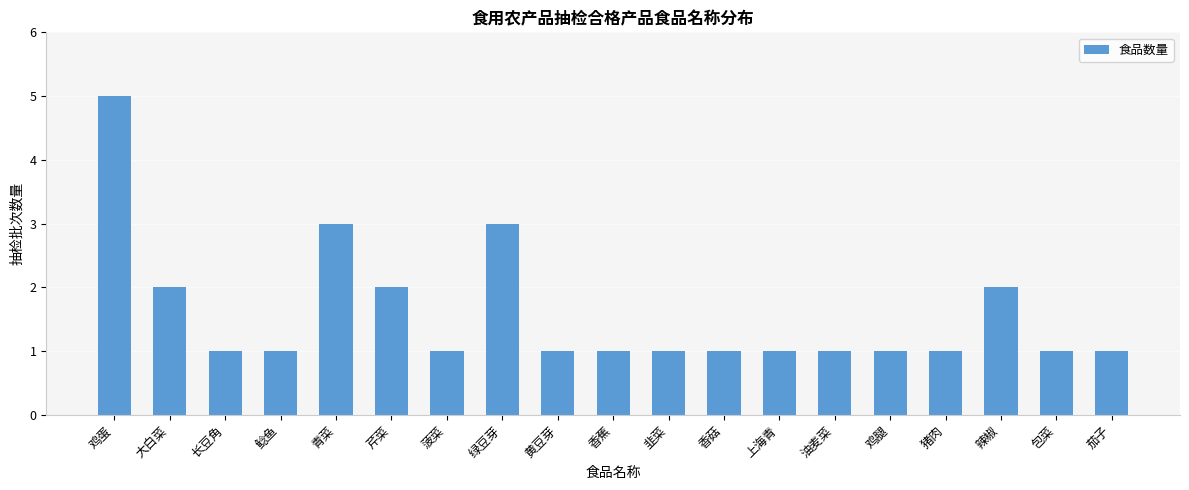

What is the maximum value shown in the chart?

5